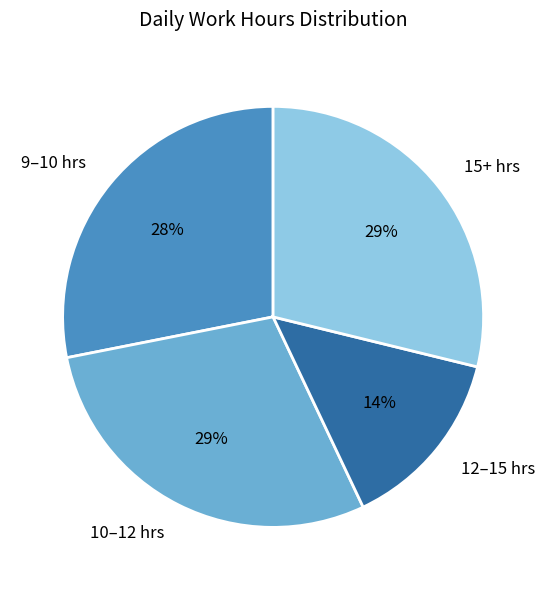

Is there a majority slice in this chart?

No